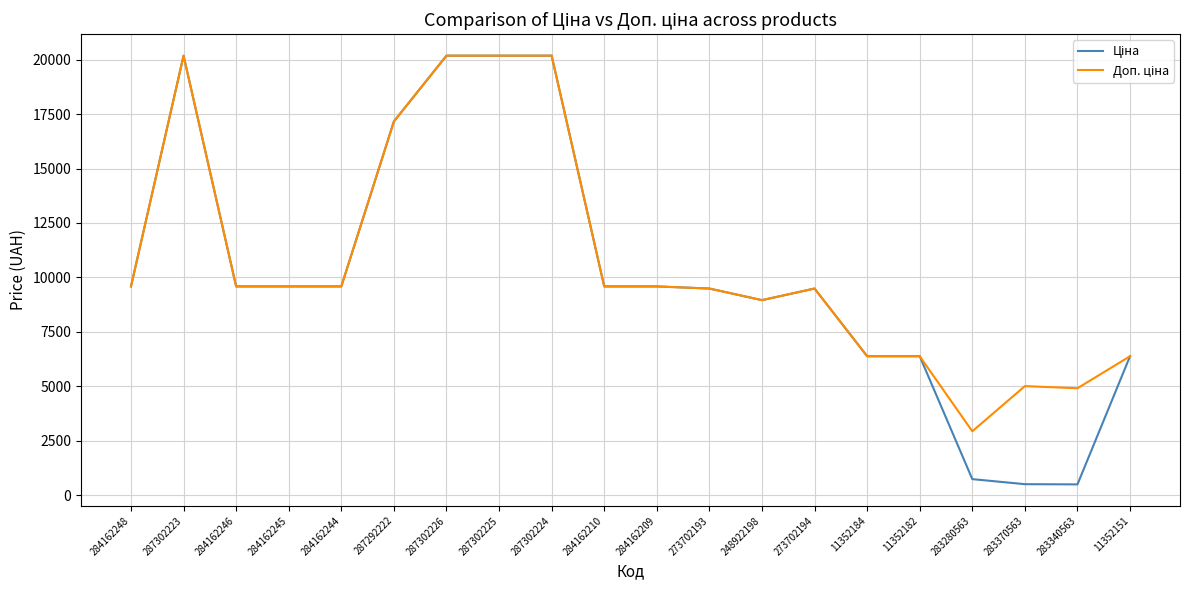

What is the spread (max minus min) of values at 283340563?

4416.9